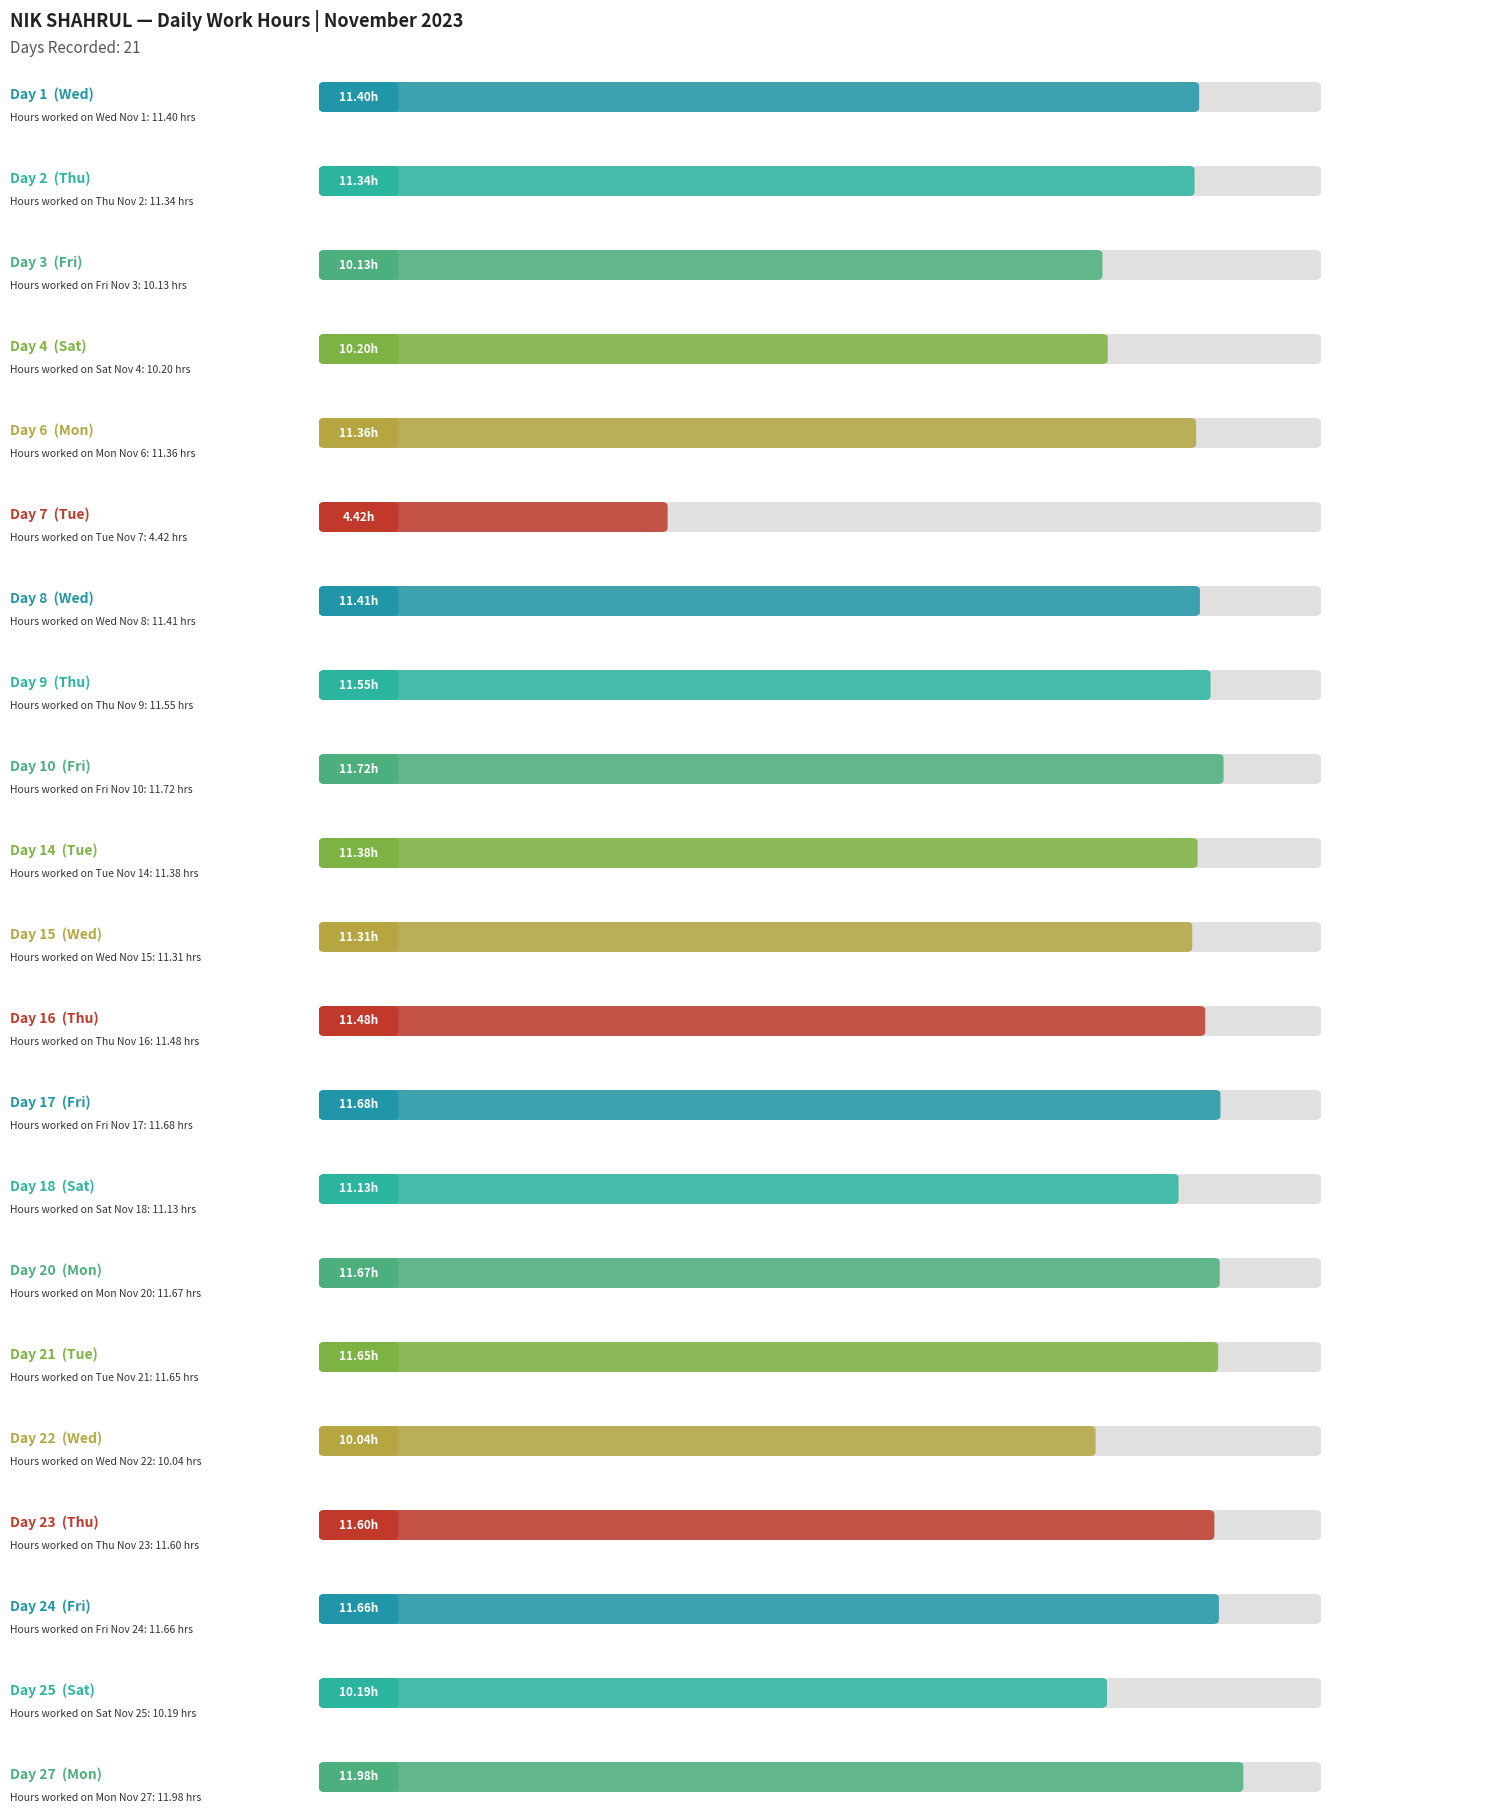

Rank the categories by Low (hours) value from lowest to highest.

7, 22, 3, 25, 4, 18, 15, 2, 6, 14, 1, 8, 16, 9, 23, 21, 24, 20, 17, 10, 27